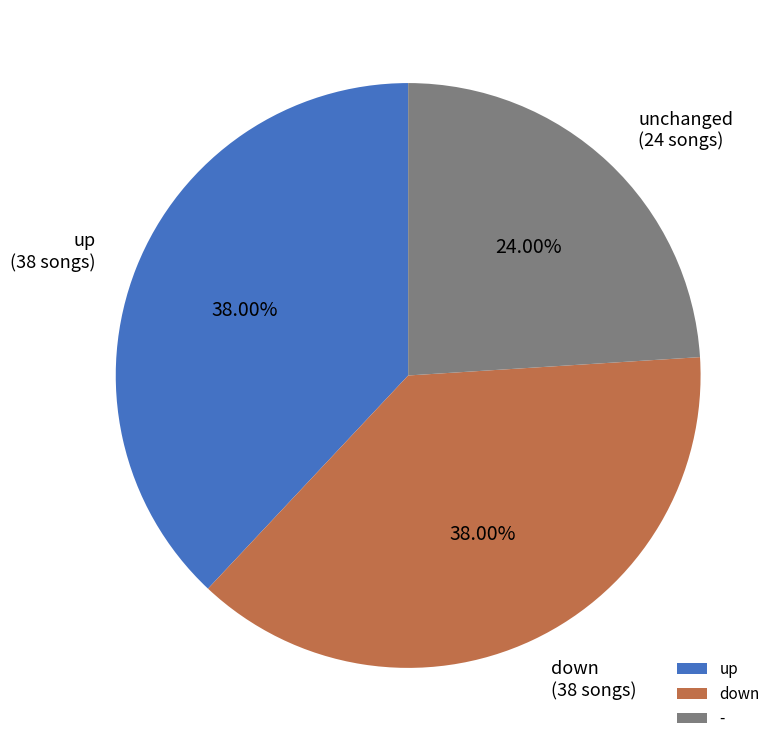

How many slices are in this pie chart?

3